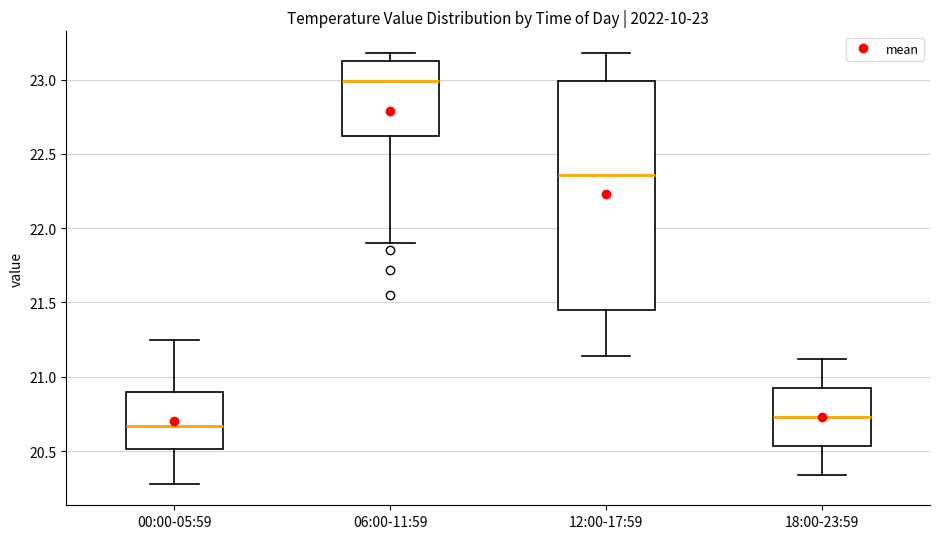

Which box is the tallest, from its lower edge to its upper edge?

12:00-17:59